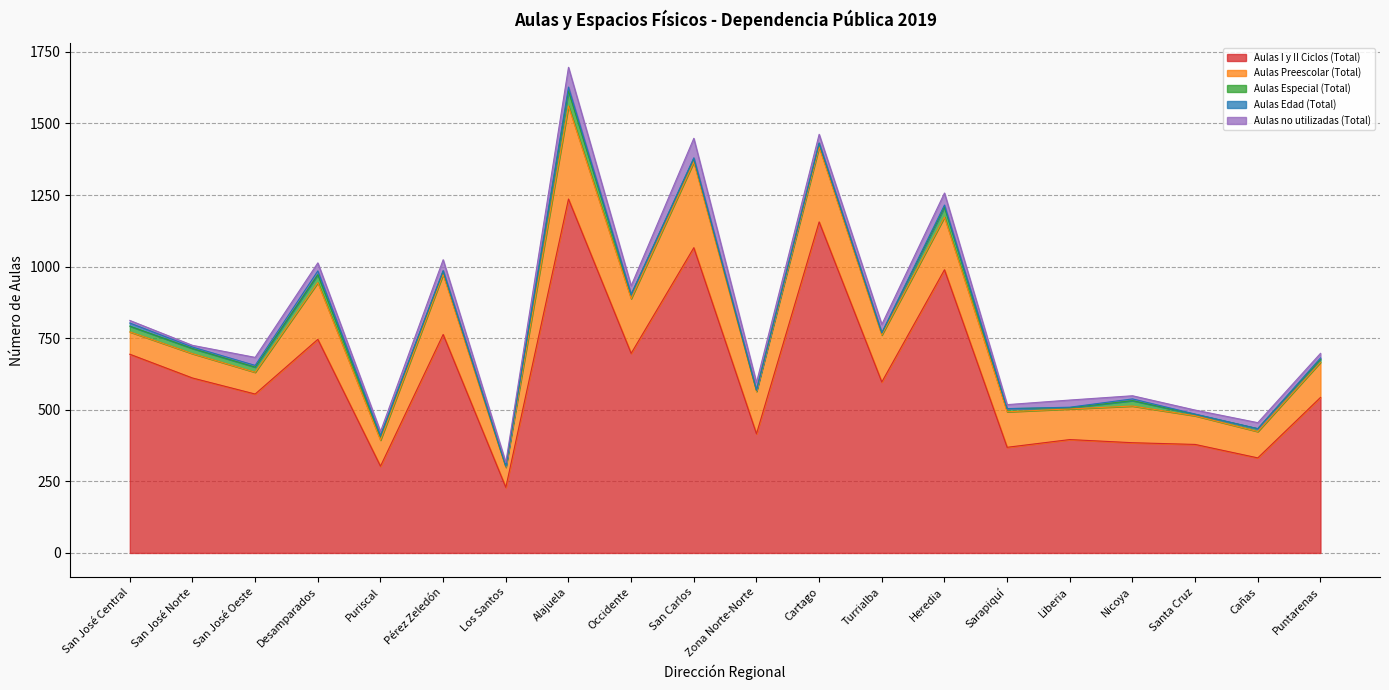

How many lines are shown in the chart?

5